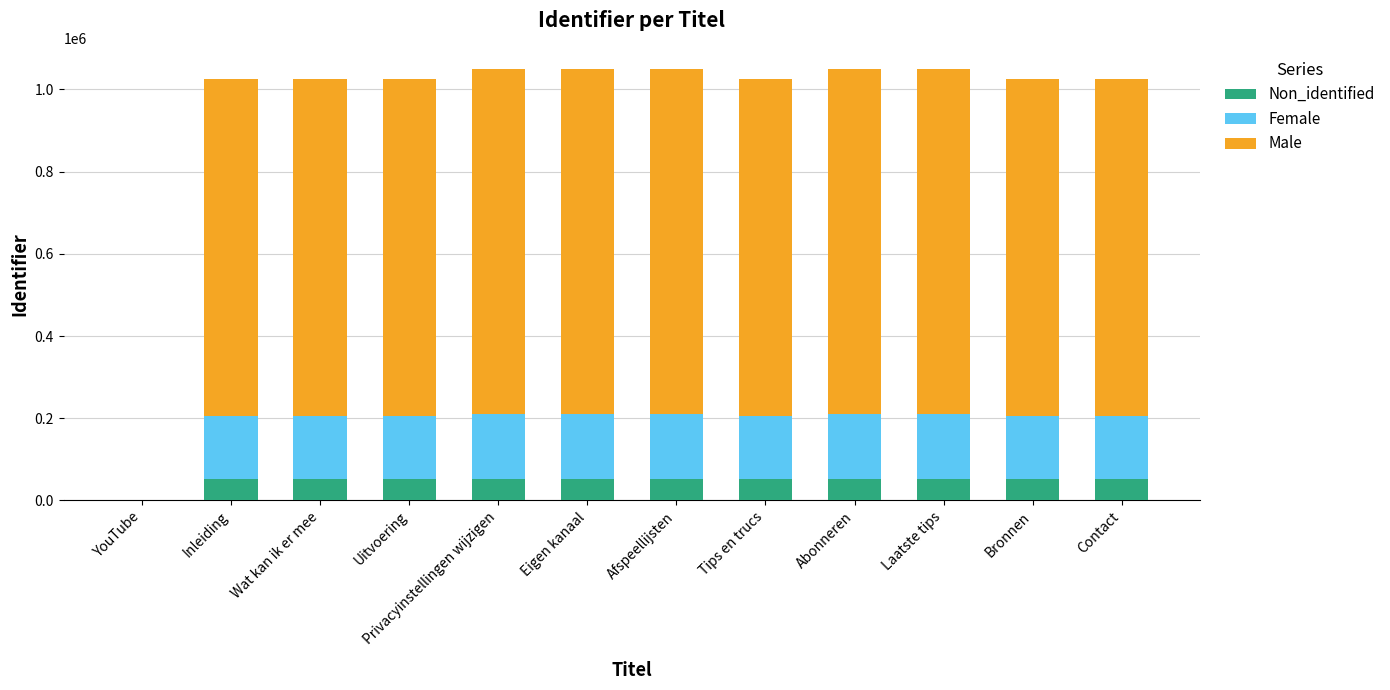

What is the approximate value of Non_identified at Uitvoering, to the nearest 50?

51200